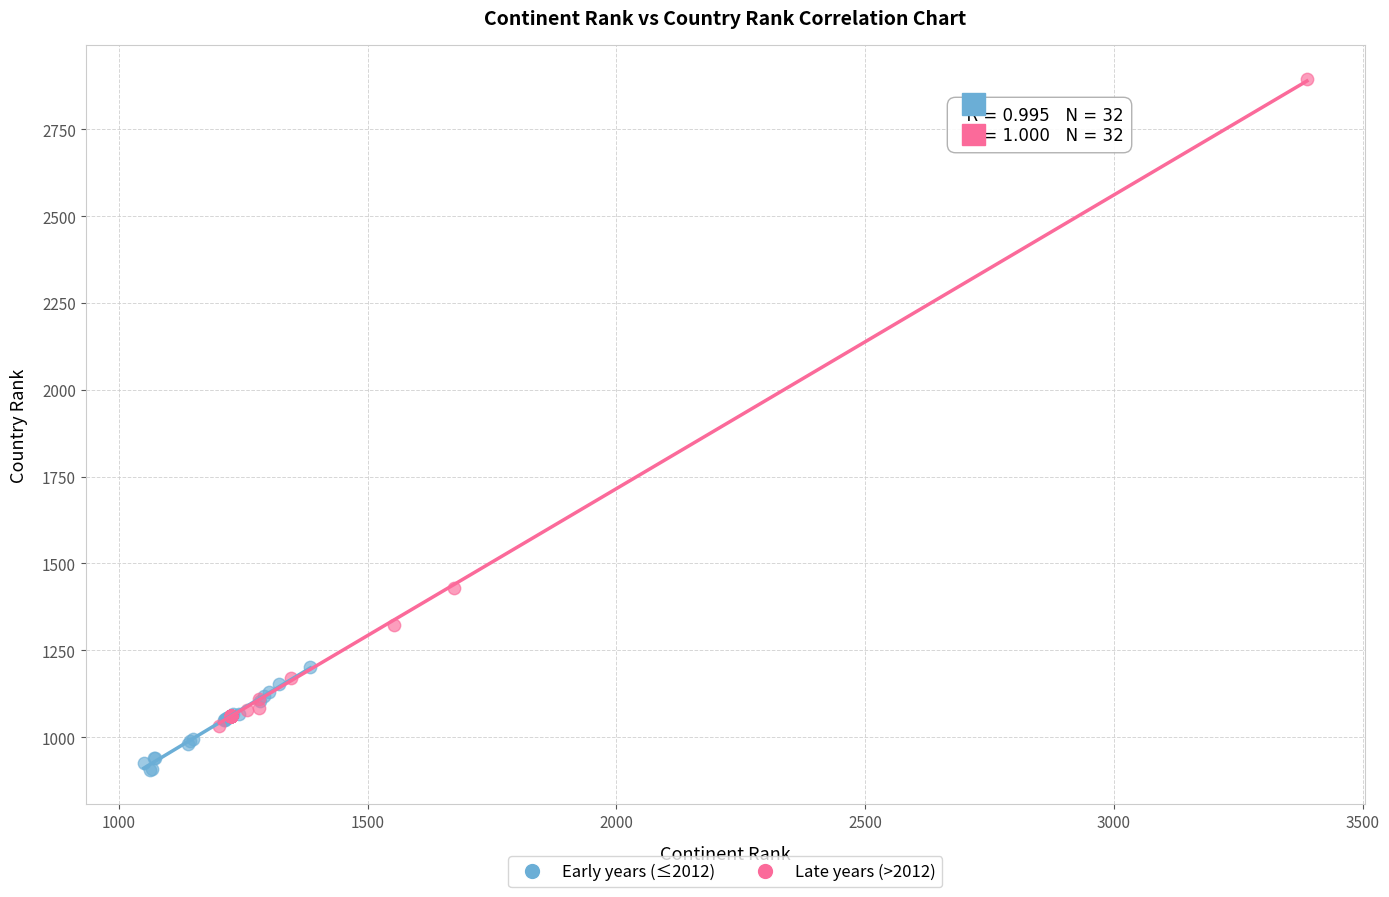

Which series has the largest Y range (max minus min)?

Late years (>2012)